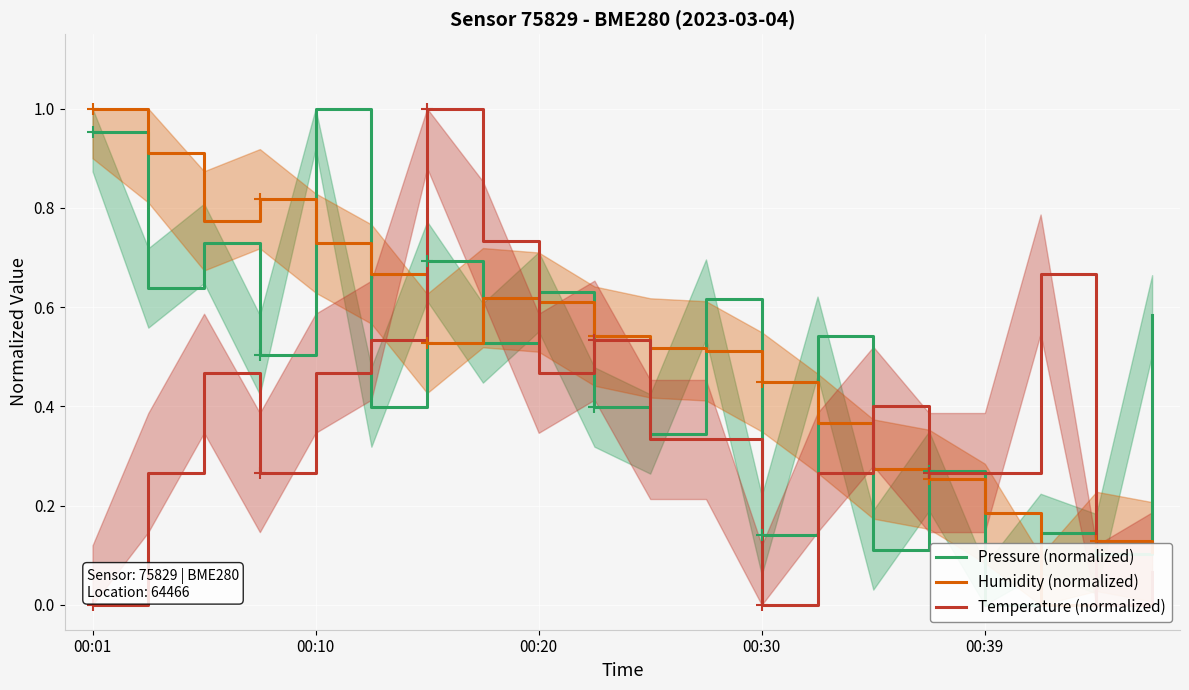

Reading left to right, list all the values displayed in this chart.

Pressure (normalized): 1.0	0.6	0.7	0.5	1.0	0.4	0.7	0.5	0.6	0.4	0.3	0.6	0.1	0.5	0.1	0.3	0.0	0.1	0.1	0.6
Humidity (normalized): 1.0	0.9	0.8	0.8	0.7	0.7	0.5	0.6	0.6	0.5	0.5	0.5	0.4	0.4	0.3	0.3	0.2	0.0	0.1	0.1
Temperature (normalized): 0.0	0.3	0.5	0.3	0.5	0.5	1.0	0.7	0.5	0.5	0.3	0.3	0.0	0.3	0.4	0.3	0.3	0.7	0.0	0.1